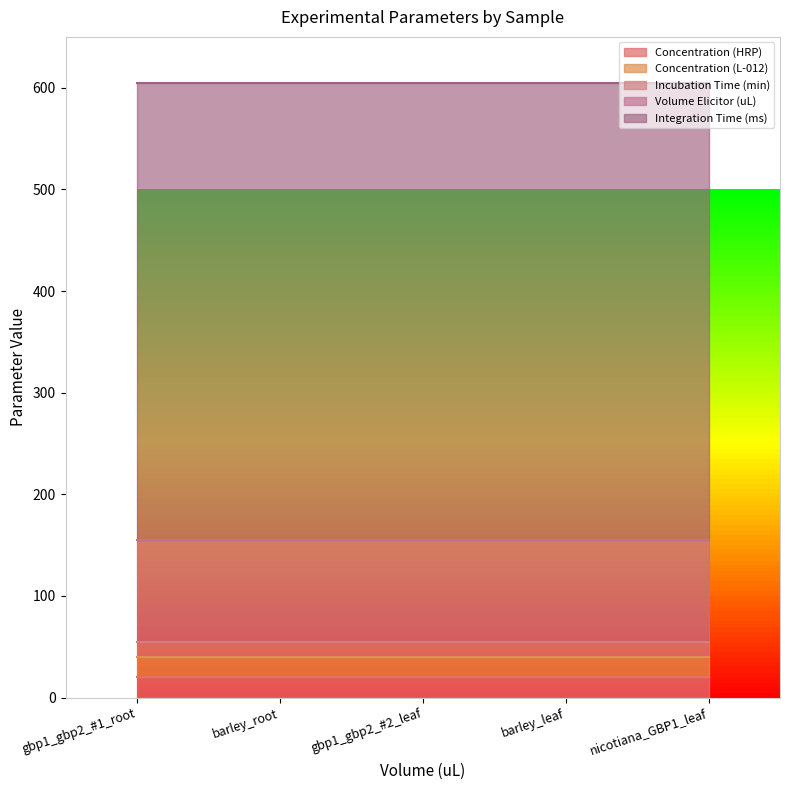

What is the difference between the highest and lowest values at gbp1_gbp2_#1_root?

435